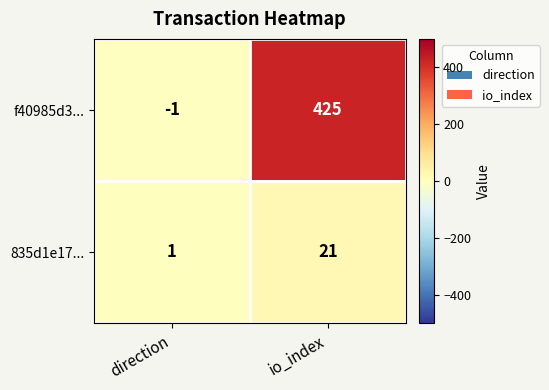

How many categories are shown in the chart?

2